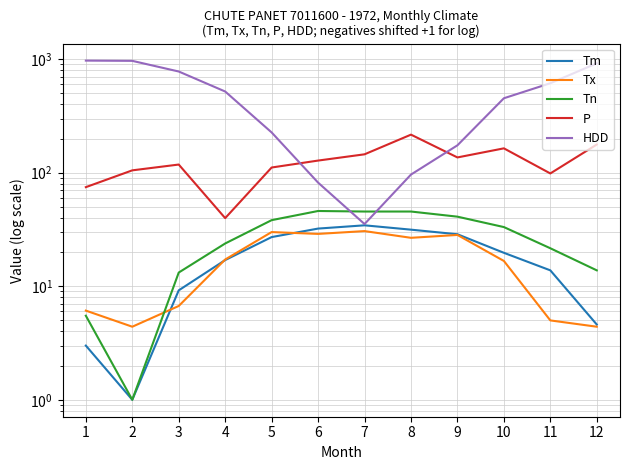

Read the HDD value at 1.

971.3